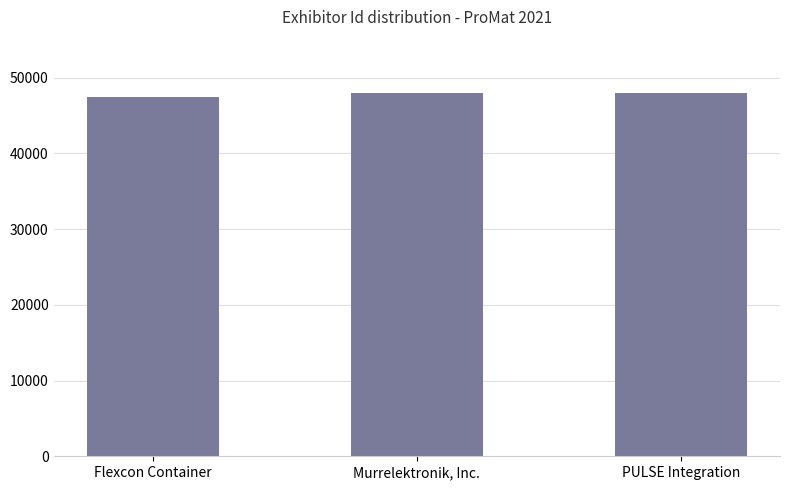

Rank the categories by value from lowest to highest.

Flexcon Container, PULSE Integration, Murrelektronik, Inc.